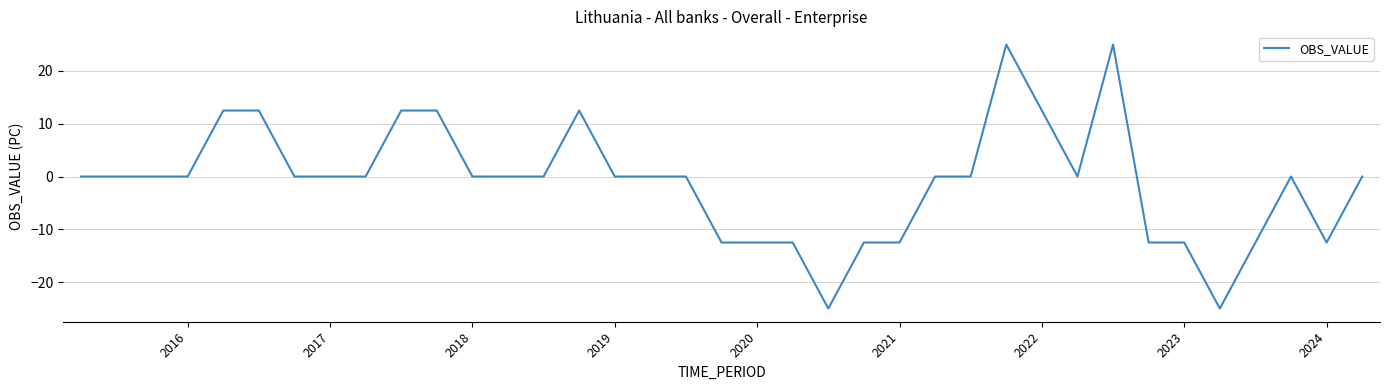

What is the difference between the maximum and minimum values?

50.0